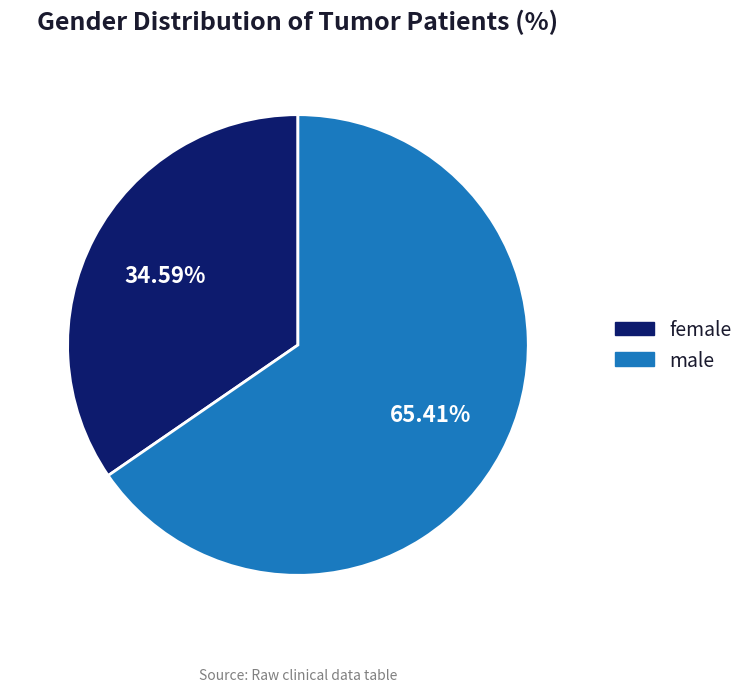

What is the majority slice?

male